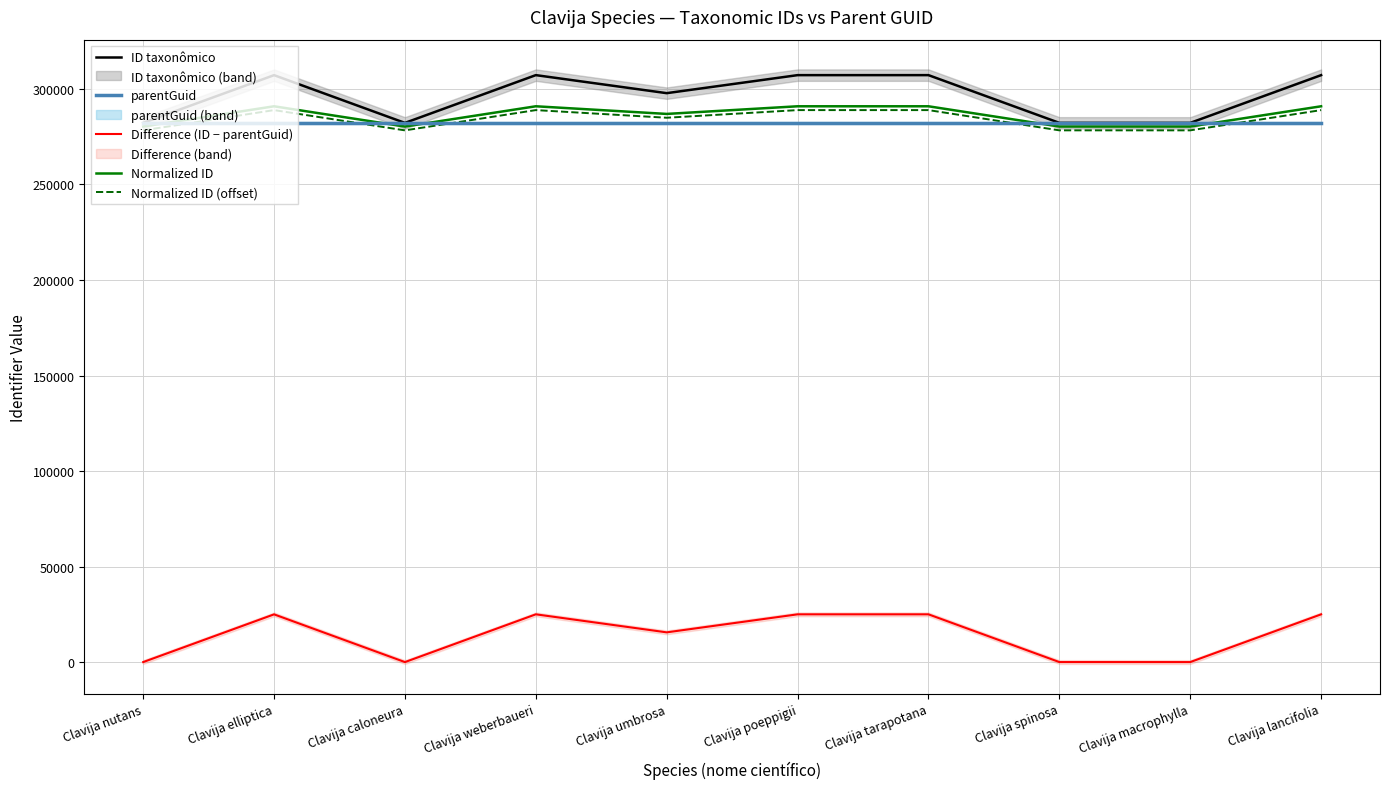

True or false: Difference (ID − parentGuid) and Normalized ID (offset) intersect in this chart.

False